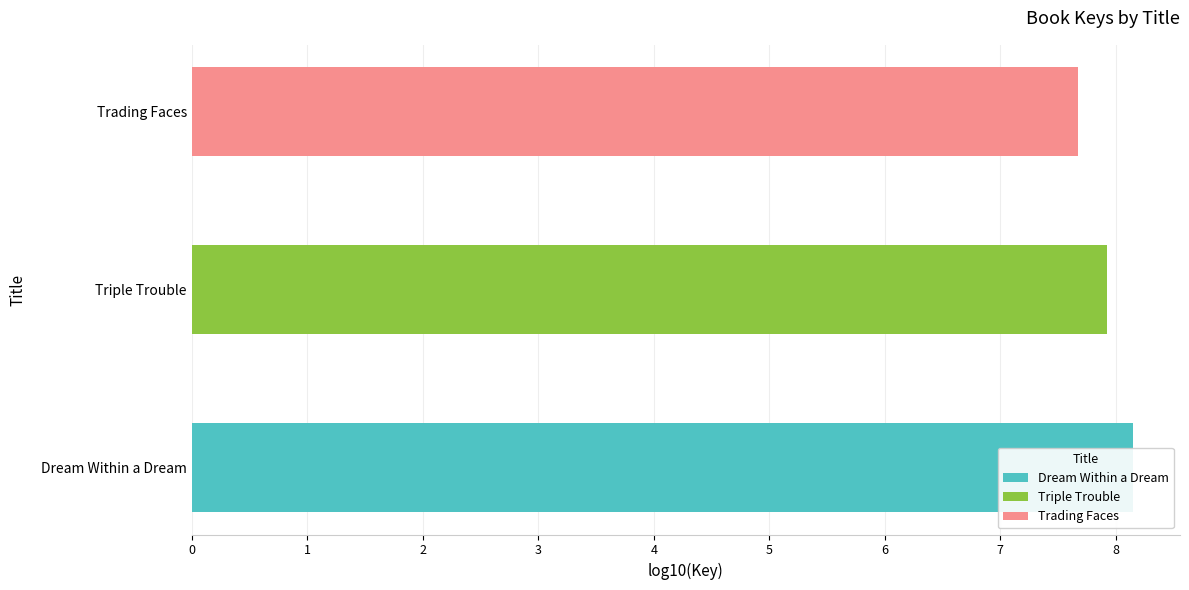

Rank the categories by value from lowest to highest.

2, 1, 0